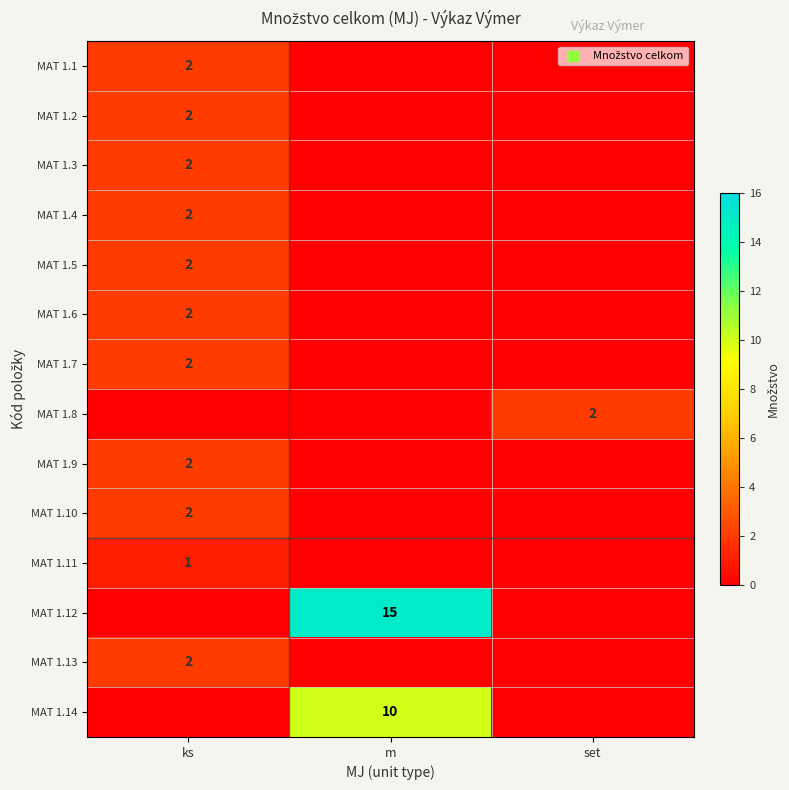

Is it true that MAT 1.14 equals 14 at m?

False